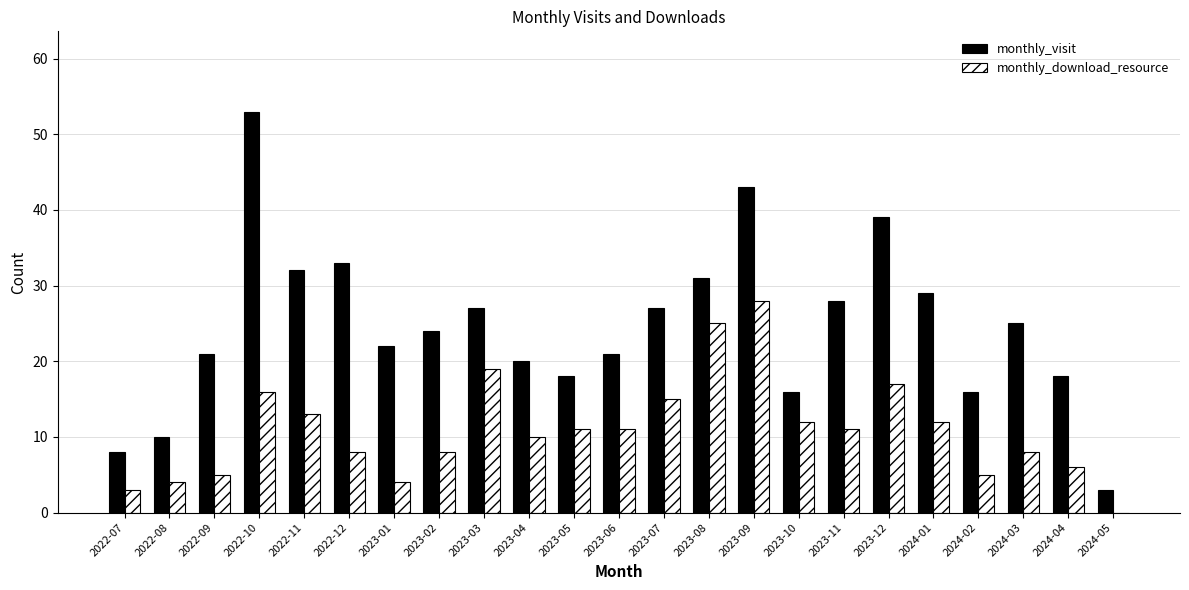

What is the sum of the monthly_download_resource values at 2023-11 and 2023-05?

22